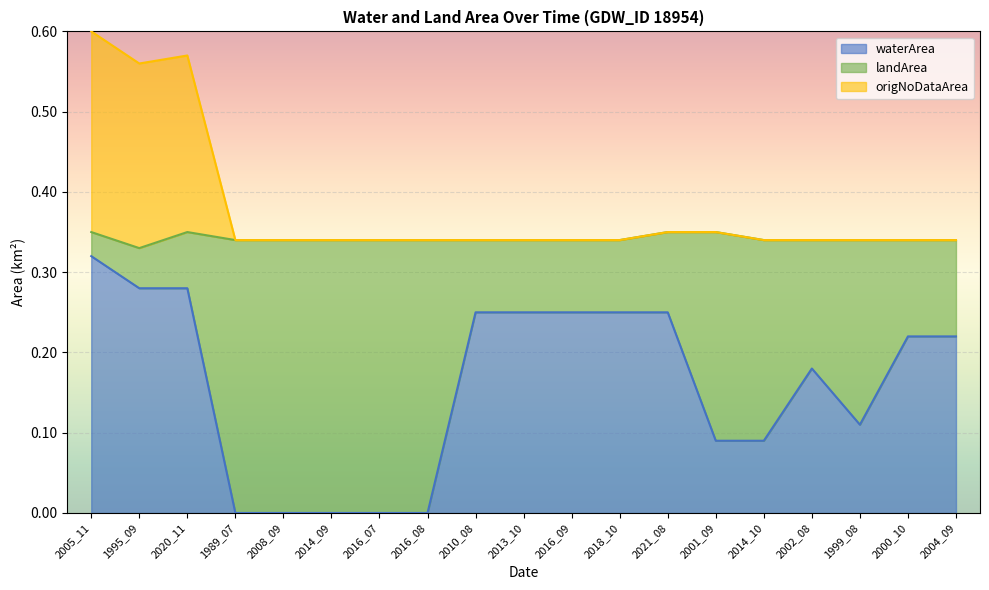

True or false: waterArea has a value of 0.0 at 2016_08.

True